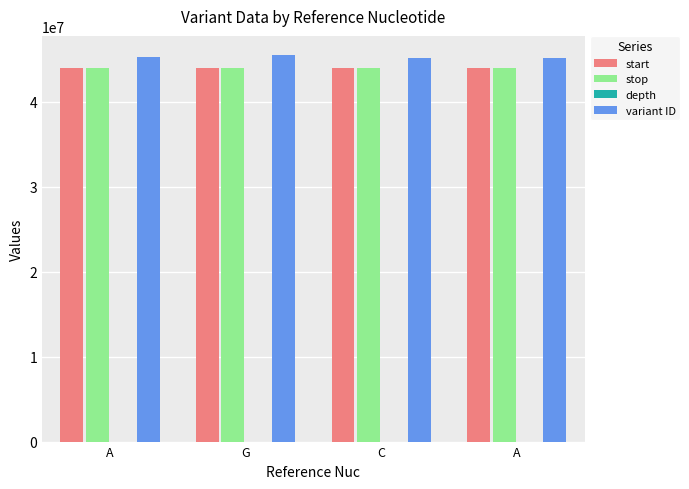

Where is start nearest to the value 43932056?

C